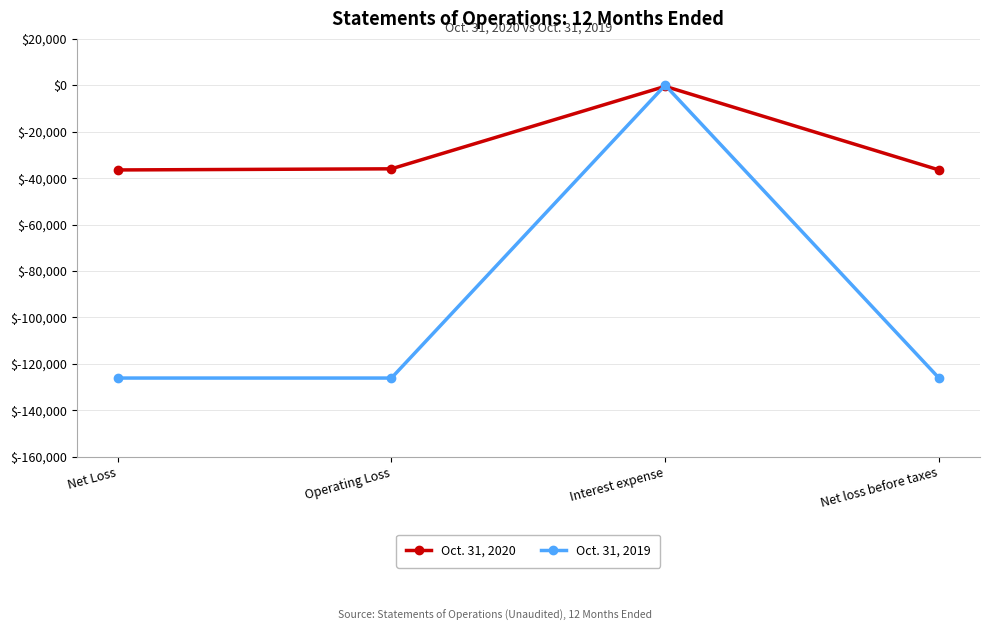

List the series in order of their overall mean, lowest first.

Oct. 31, 2019, Oct. 31, 2020